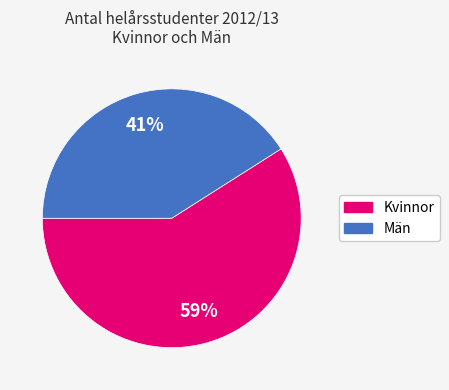

What is the smallest slice in the pie chart?

Män